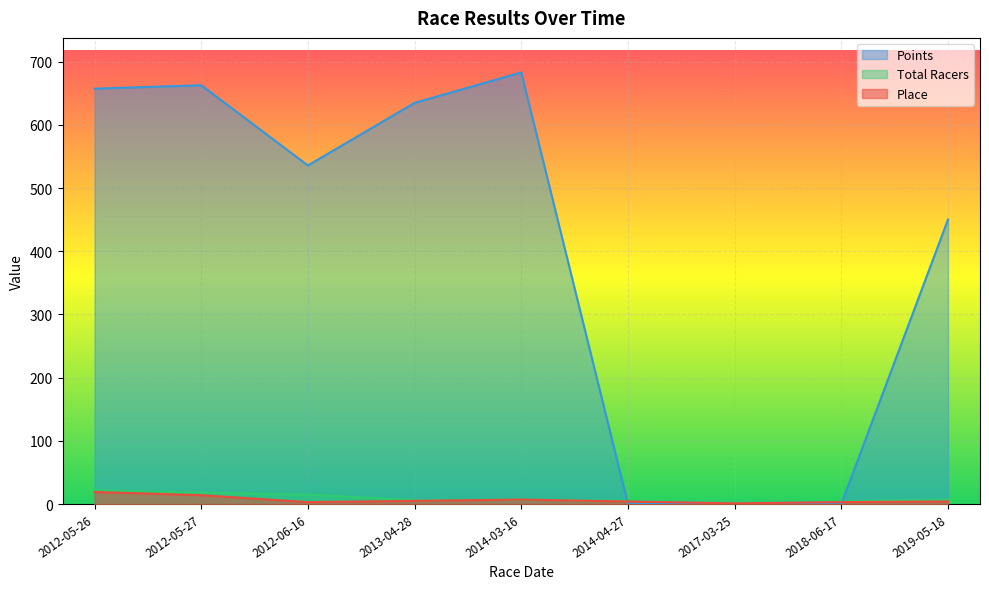

True or false: Points and Place cross at least once.

True